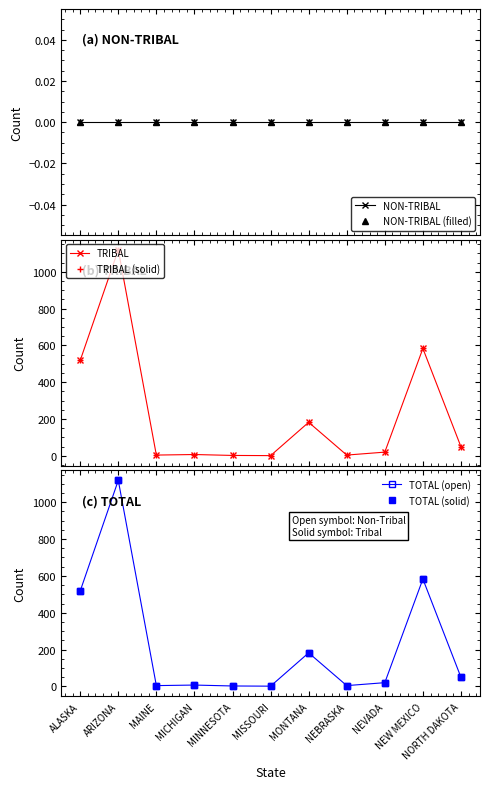

At which label does TRIBAL reach its peak?

ARIZONA